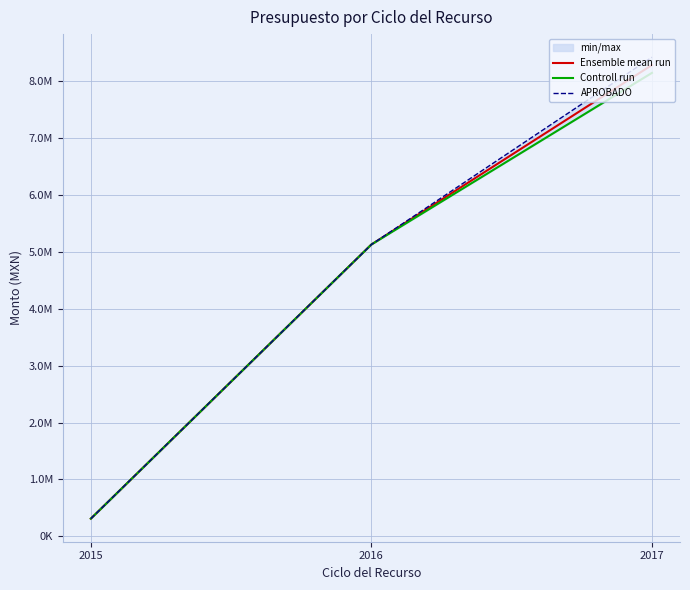

Which series has the largest range (max minus min)?

APROBADO